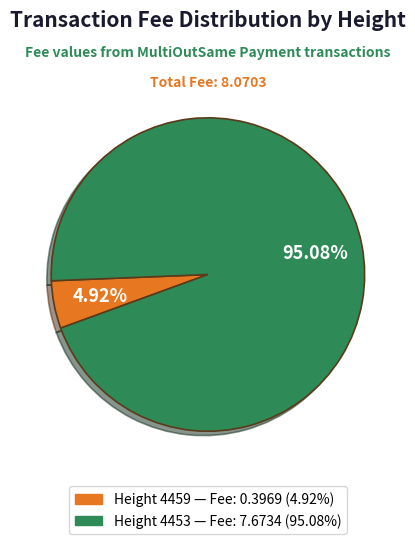

Is there any slice that represents more than half of the pie?

Yes